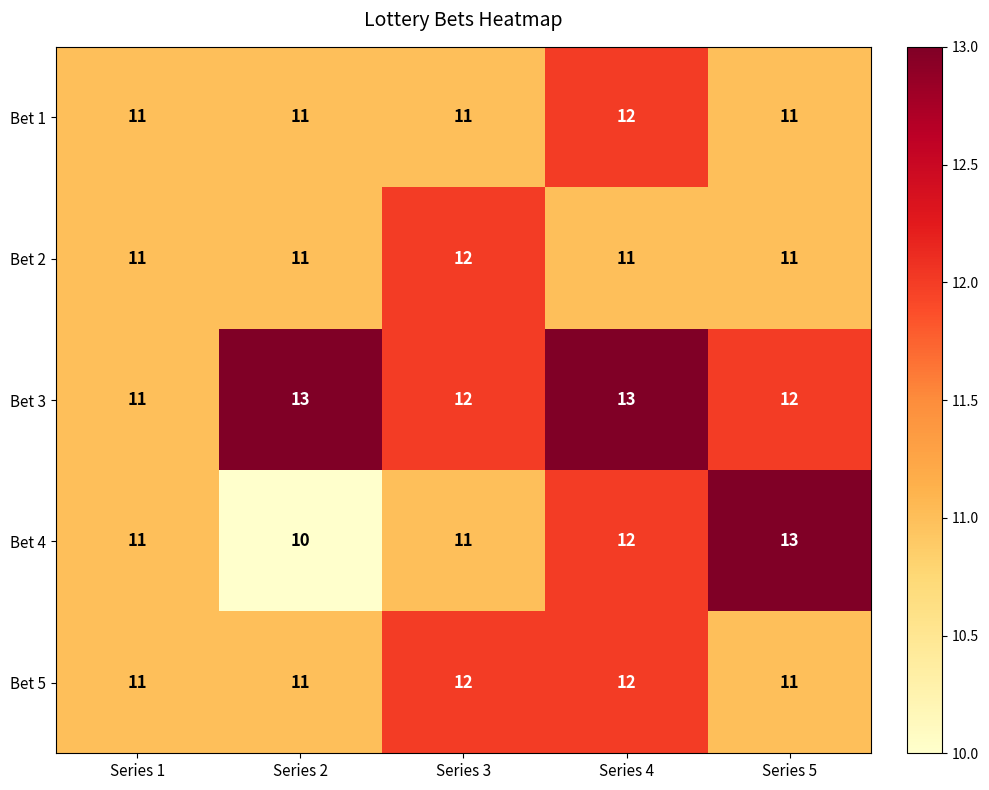

Which series has the widest spread of values?

Bet 4